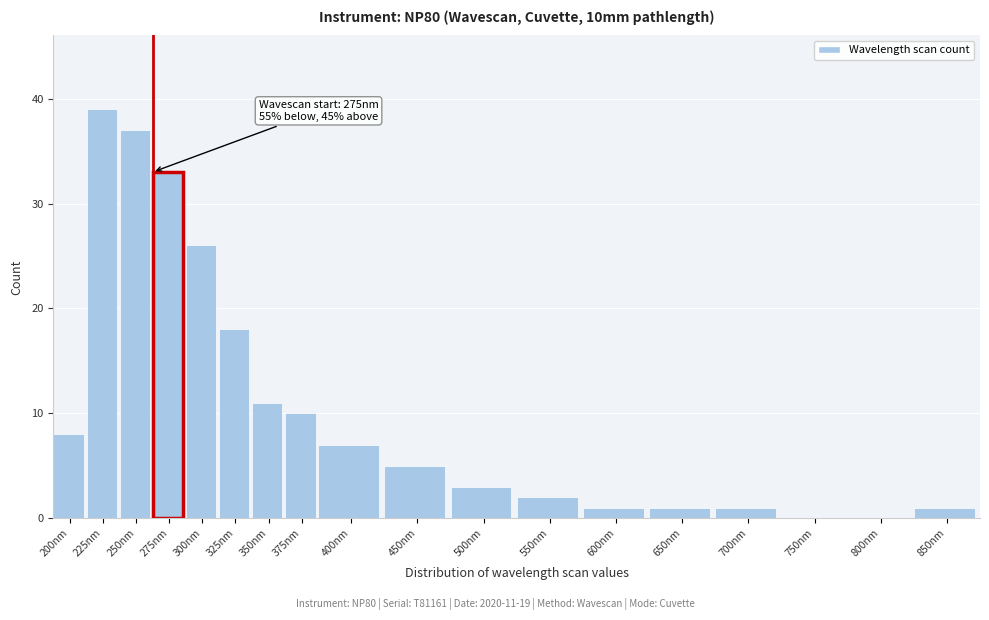

What is the approximate value at 375nm?

10